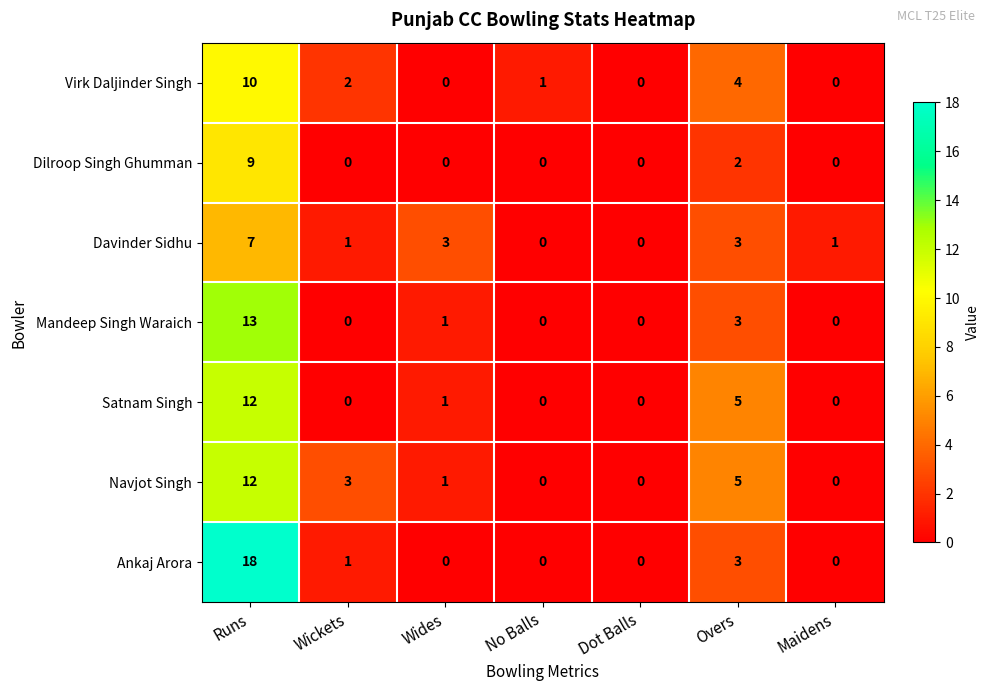

Which series has the widest spread of values?

Ankaj Arora